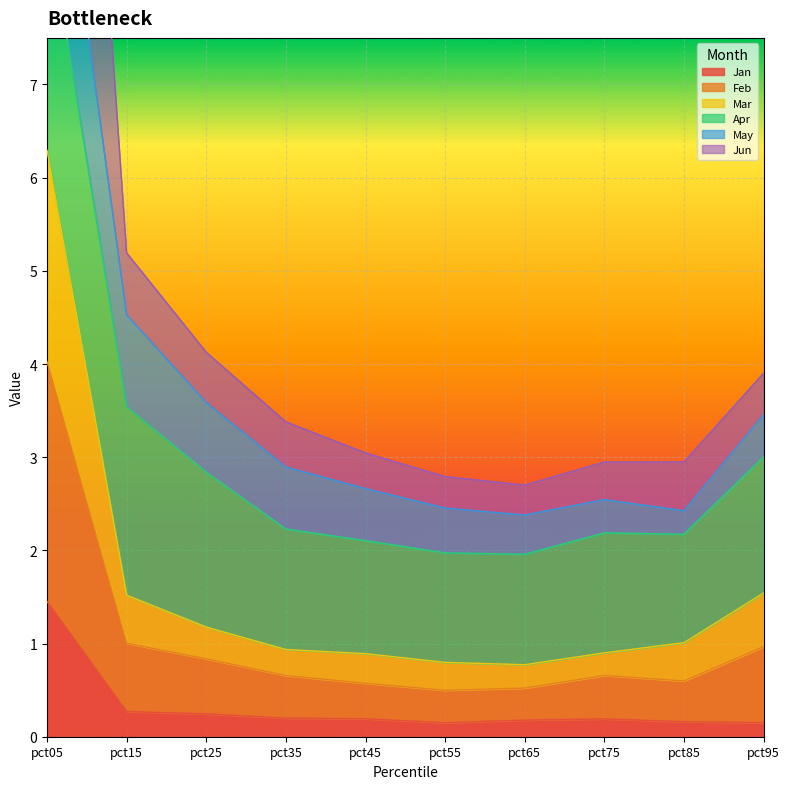

How many values in the Jun series are below 3?

4